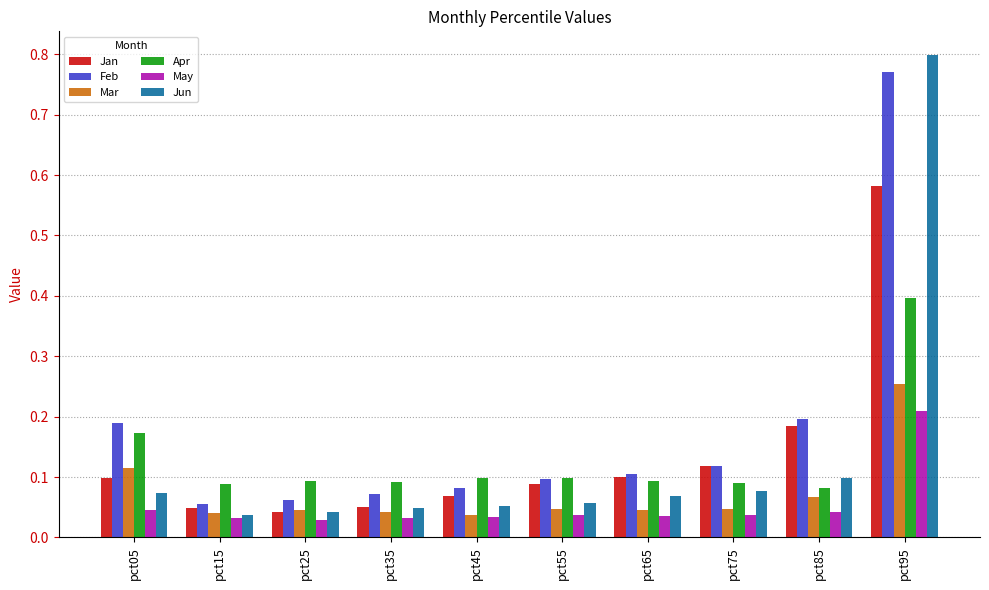

Which series has the widest spread of values?

Jun